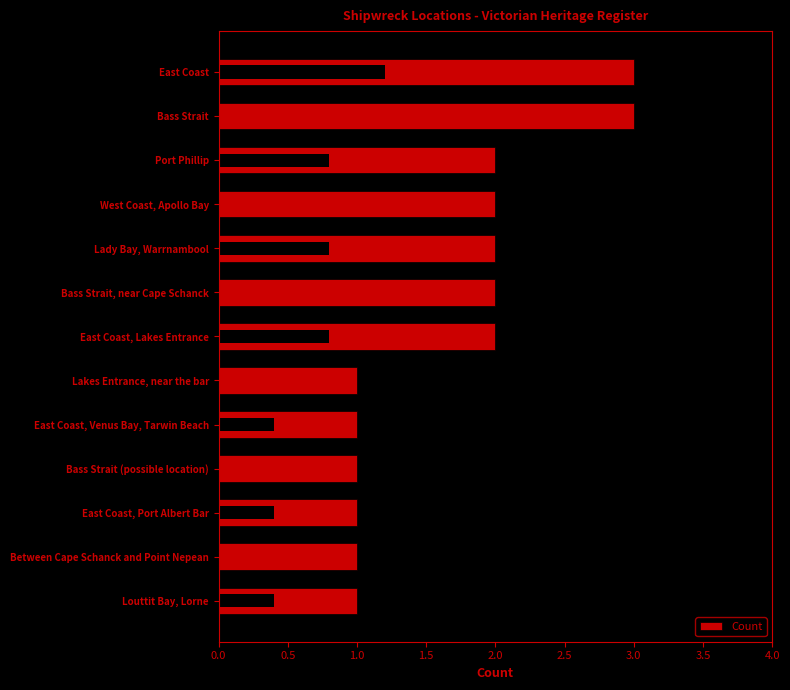

How many values are between 1 and 2?

11